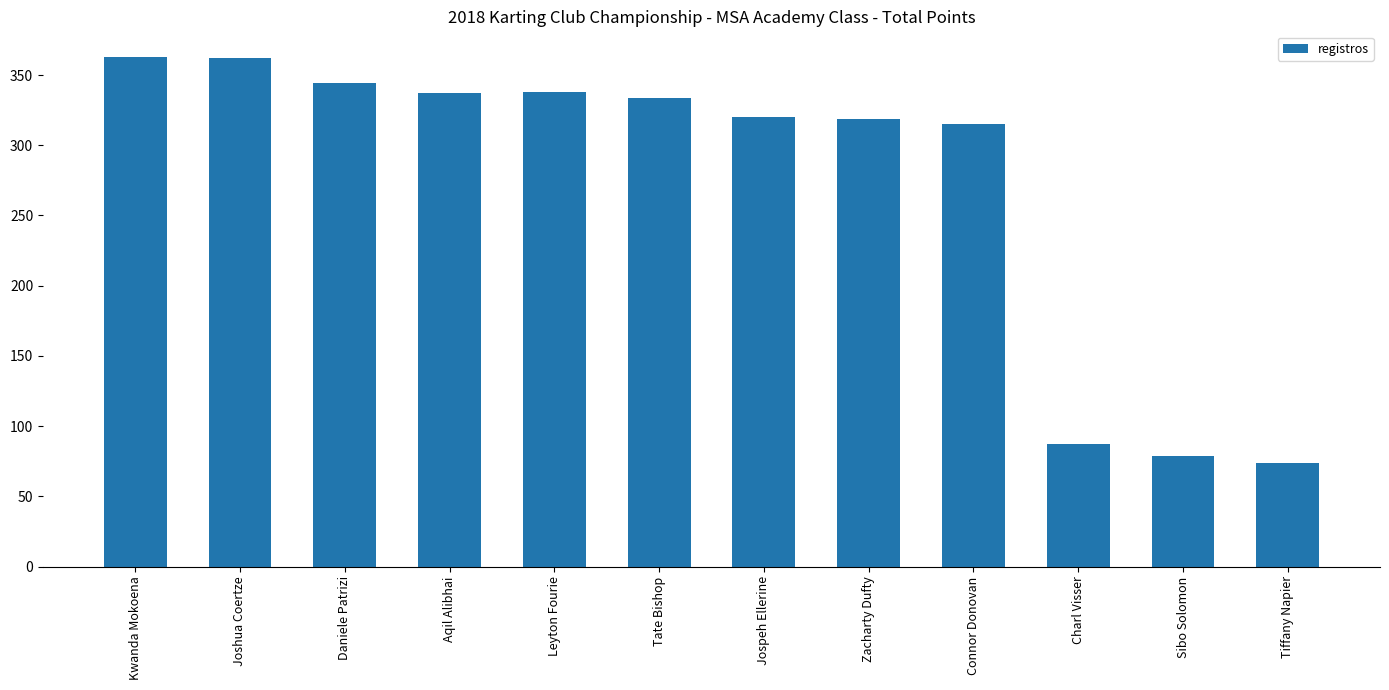

What is the smallest value displayed?

74